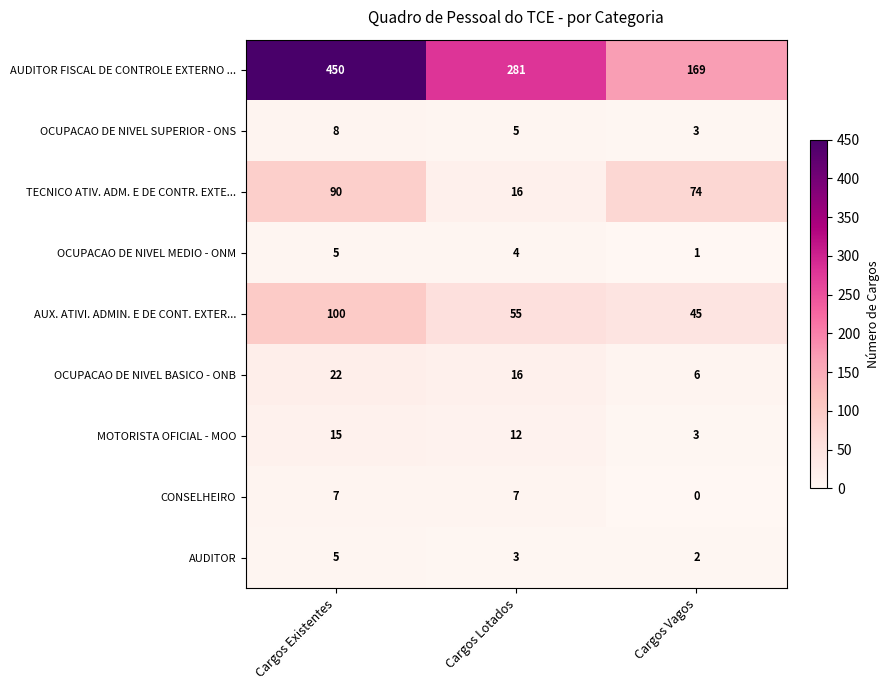

Count the number of categories in the chart.

3